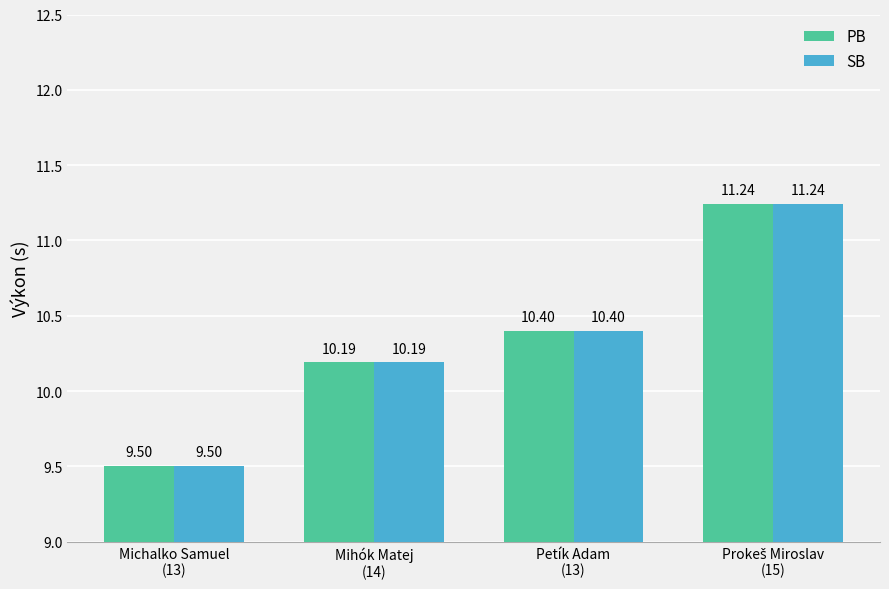

What is the sum of the PB values at Petík Adam
(13) and Mihók Matej
(14)?

20.6